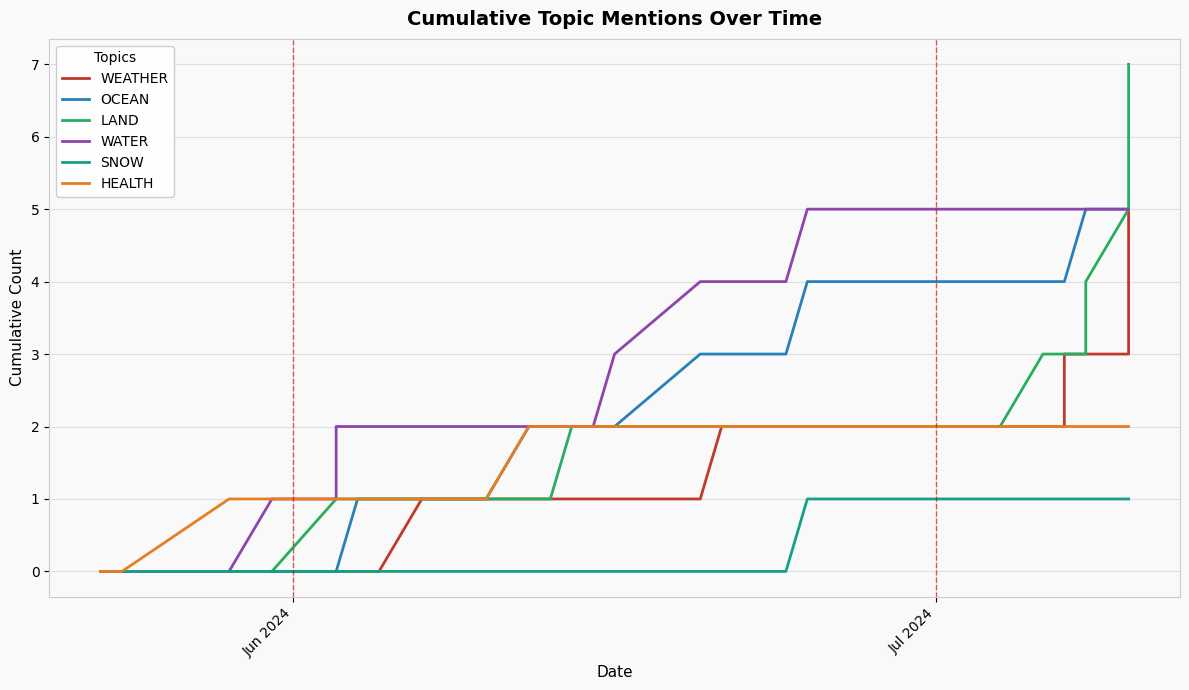

Reading left to right, transcribe all the data shown in this chart.

WEATHER: 0	0	0	0	0	0	0	0	0	0	1	1	1	1	1	1	1	1	1	1	2	2	2	2	2	2	2	2	2	2	2	2	2	3	3	3	3	3	4	5
OCEAN: 0	0	0	0	0	0	0	0	1	1	1	1	1	2	2	2	2	2	2	3	3	3	3	3	4	4	4	4	4	4	4	4	4	4	4	5	5	5	5	5
LAND: 0	0	0	0	0	0	1	1	1	1	1	1	1	1	1	1	2	2	2	2	2	2	2	2	2	2	2	2	2	2	2	3	3	3	3	3	4	5	6	7
WATER: 0	0	0	0	1	1	1	2	2	2	2	2	2	2	2	2	2	2	3	4	4	4	4	4	5	5	5	5	5	5	5	5	5	5	5	5	5	5	5	5
SNOW: 0	0	0	0	0	0	0	0	0	0	0	0	0	0	0	0	0	0	0	0	0	0	0	0	1	1	1	1	1	1	1	1	1	1	1	1	1	1	1	1
HEALTH: 0	0	1	1	1	1	1	1	1	1	1	1	1	2	2	2	2	2	2	2	2	2	2	2	2	2	2	2	2	2	2	2	2	2	2	2	2	2	2	2